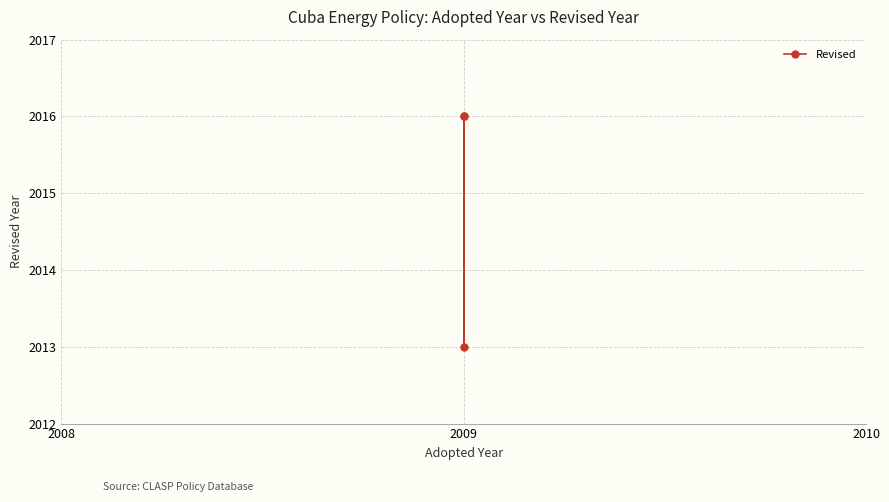

What is the minimum value shown in the chart?

2013